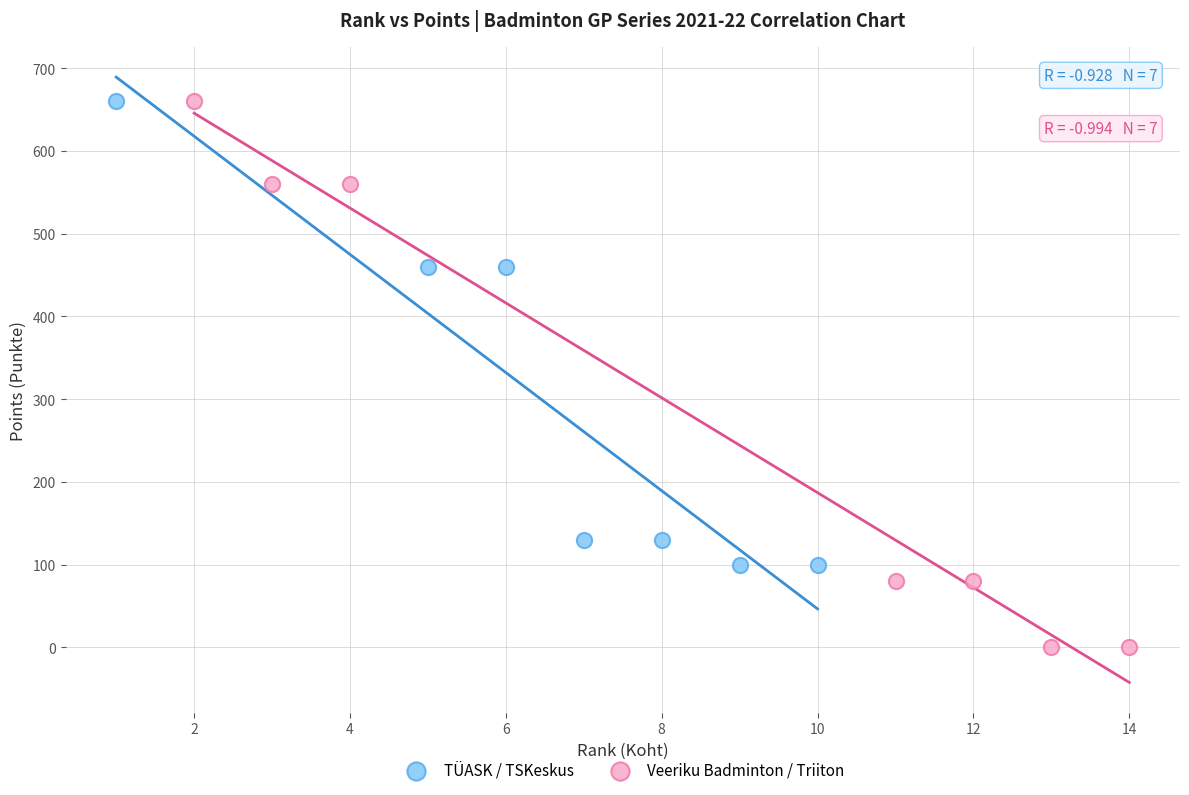

Which series has the largest Y range (max minus min)?

Veeriku Badminton / Triiton